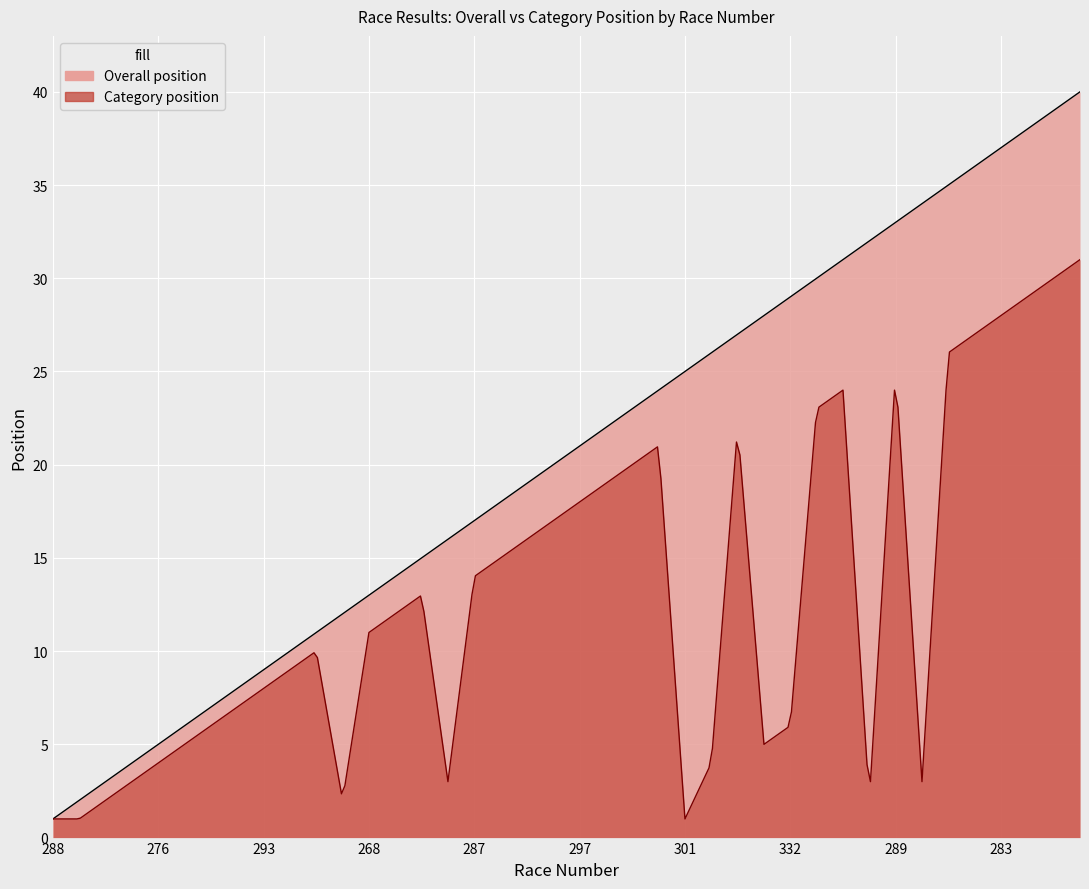

What are all the series names shown in the legend?

Overall position, Category position